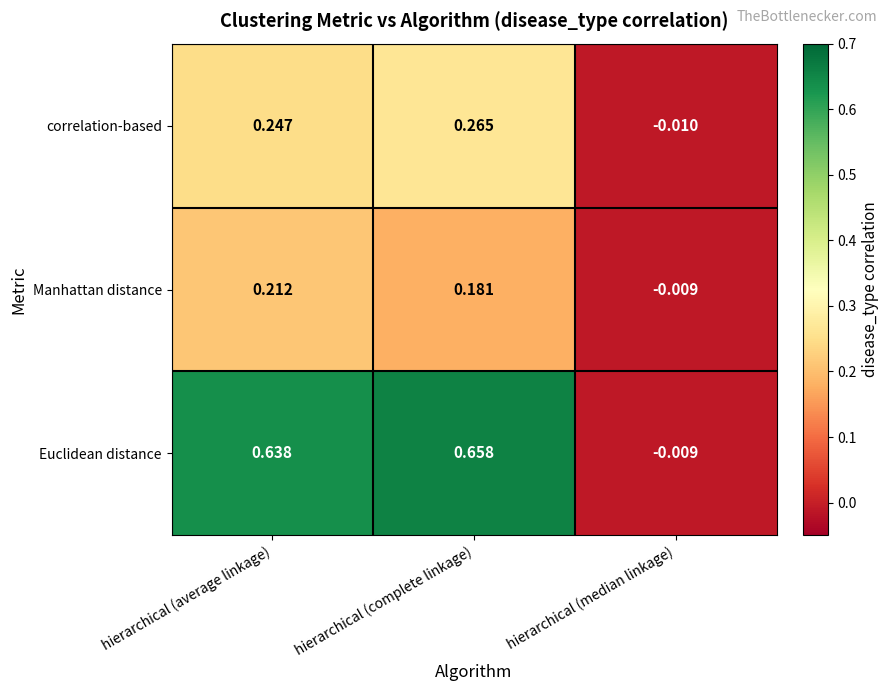

Between hierarchical (average linkage) and hierarchical (complete linkage), which series saw the biggest shift?

Manhattan distance